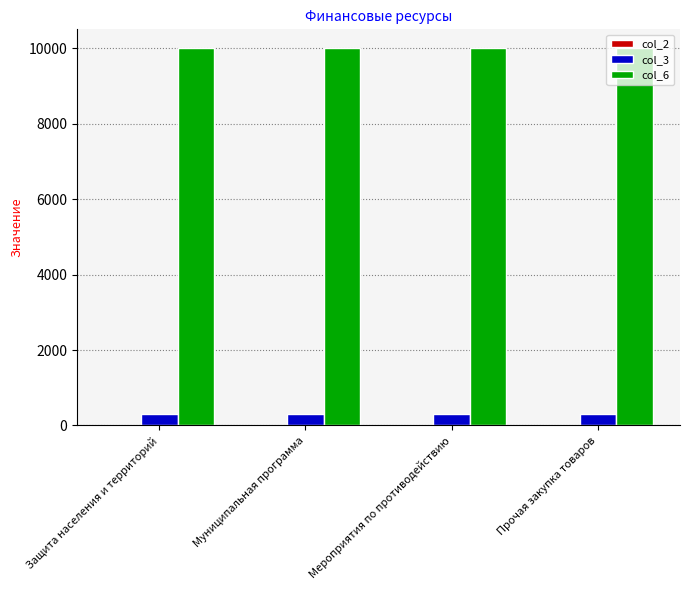

What is the spread (max minus min) of values at Муниципальная программа?

9987